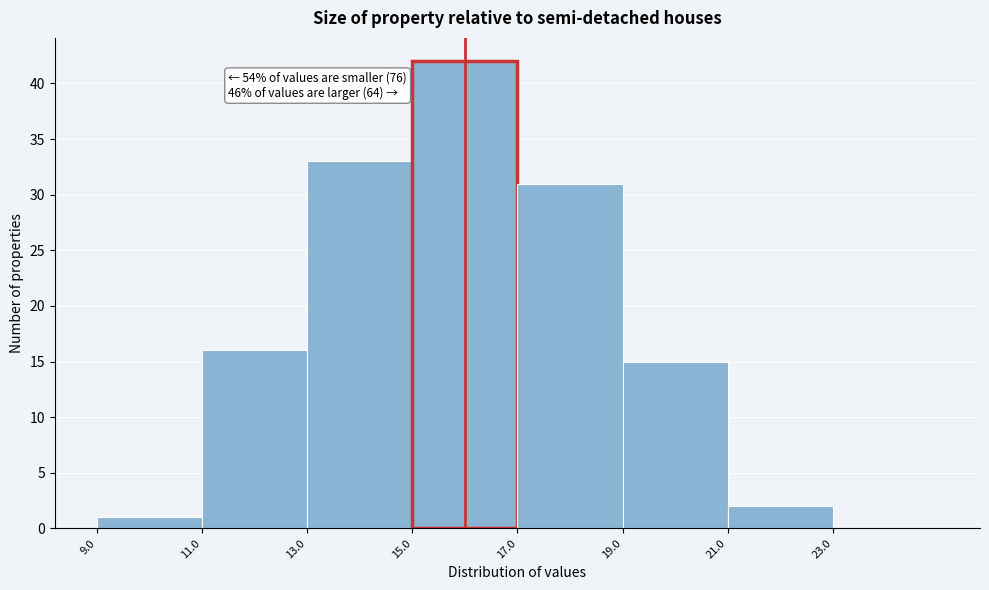

Over which range of the x-axis is the bar tallest?

15 to 17